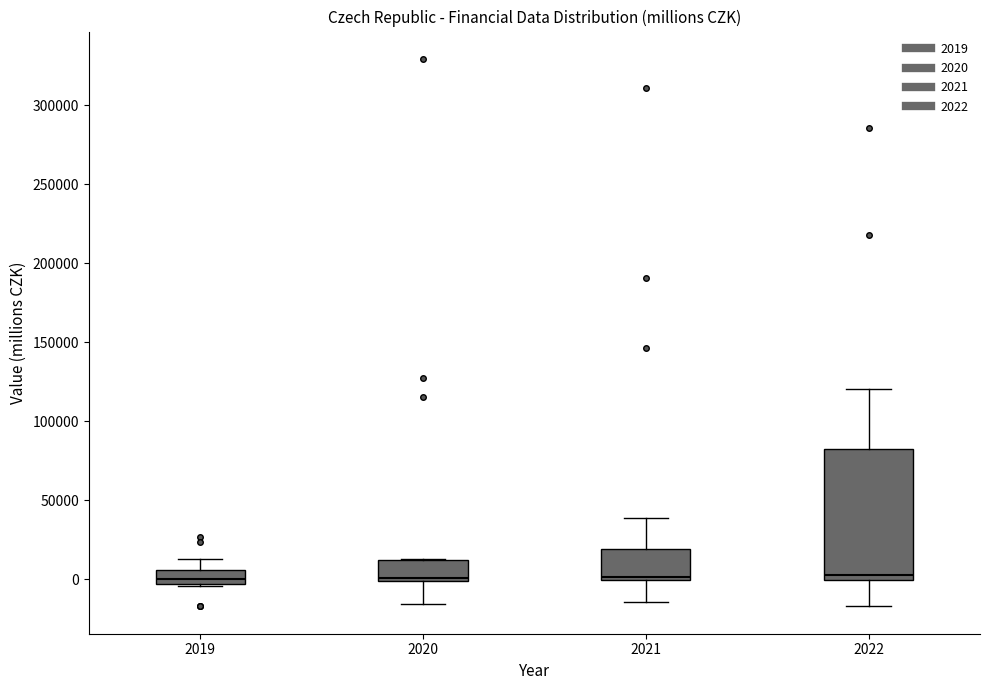

Where does the lower whisker of the box at x = 2020 end on the y-axis? The values are not printed on the chart, so give them approximately, as read against the axis.

-15000